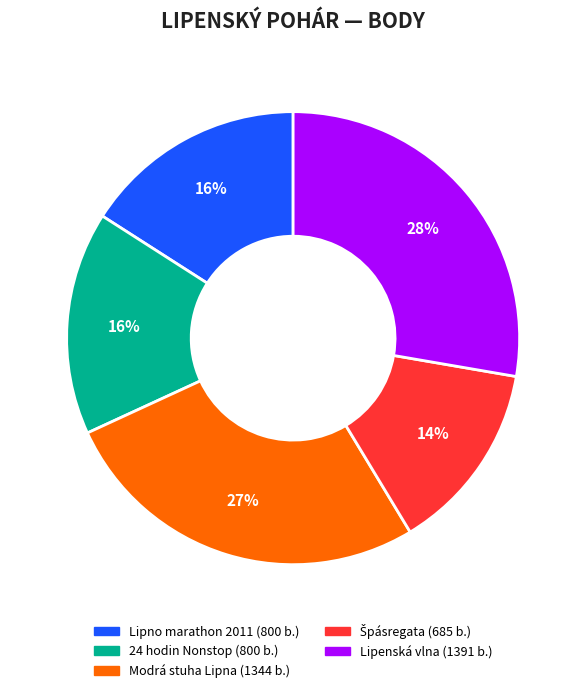

Is there a majority slice in this chart?

No